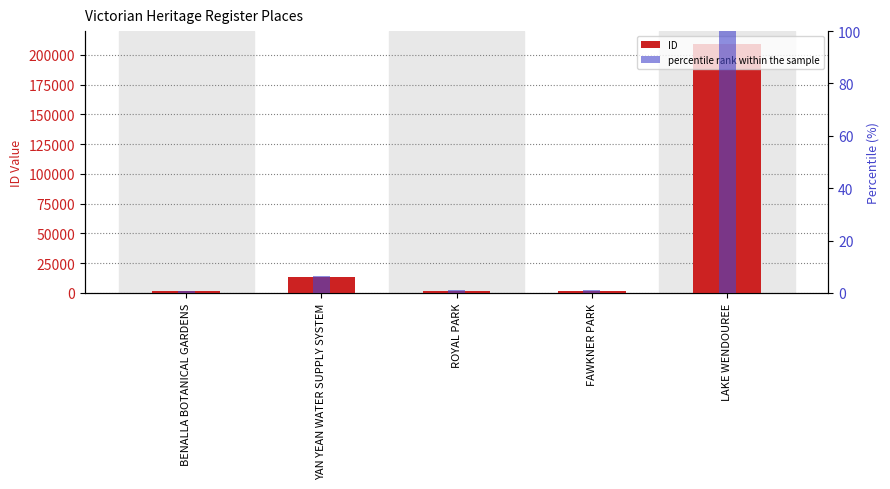

Reading right to left, extract all data points from this chart.

ID: LAKE WENDOUREE=208835.0	FAWKNER PARK=1953.0	ROYAL PARK=1954.0	YAN YEAN WATER SUPPLY SYSTEM=13088.0	BENALLA BOTANICAL GARDENS=1772.0
percentile rank within the sample: LAKE WENDOUREE=100.0	FAWKNER PARK=0.9	ROYAL PARK=0.9	YAN YEAN WATER SUPPLY SYSTEM=6.3	BENALLA BOTANICAL GARDENS=0.8